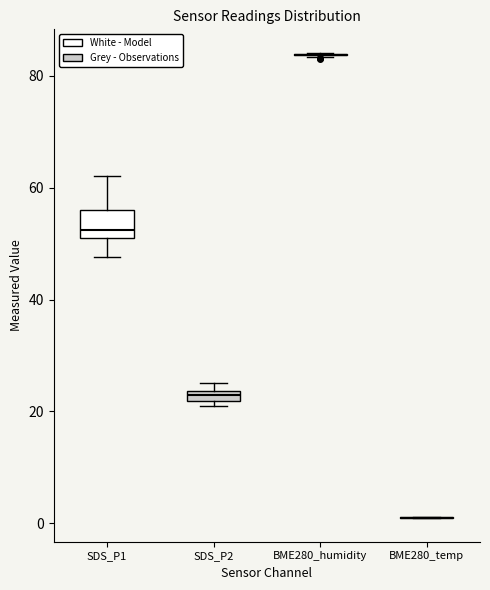

Which box is the tallest, from its lower edge to its upper edge?

SDS_P1